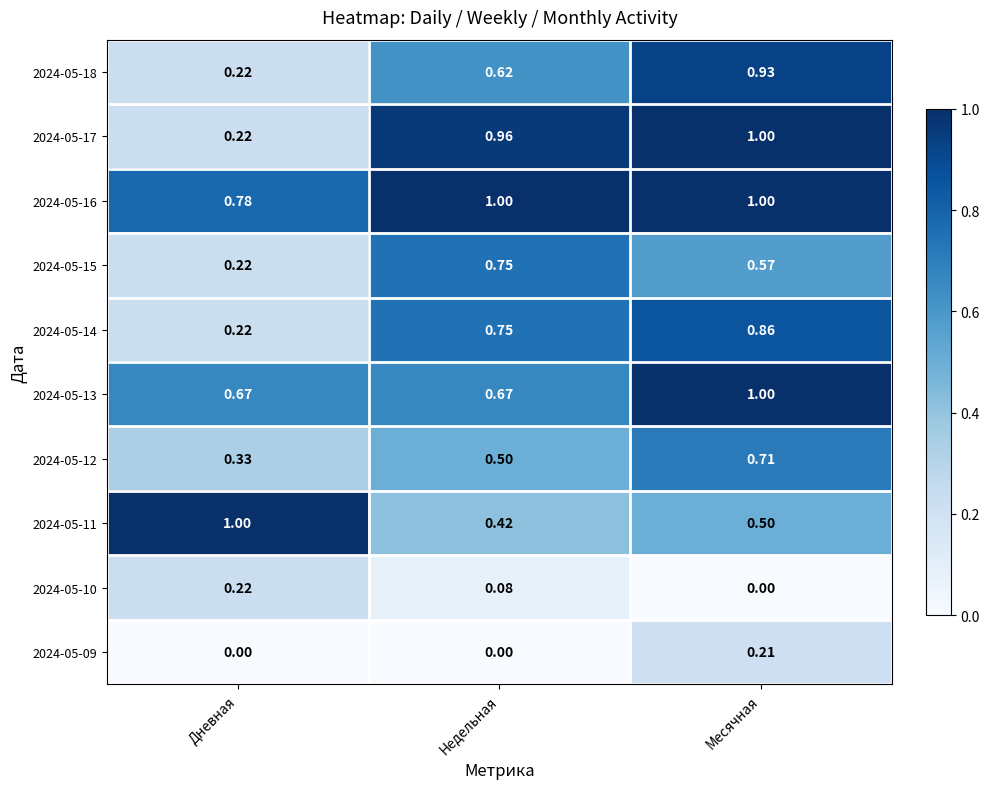

How many series are shown in this chart?

10